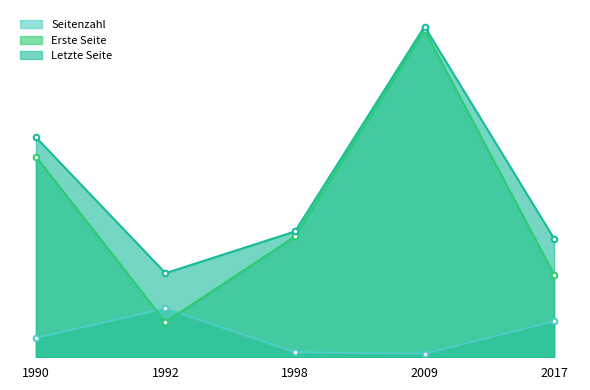

How many values in the Seitenzahl series exceed 27?

2